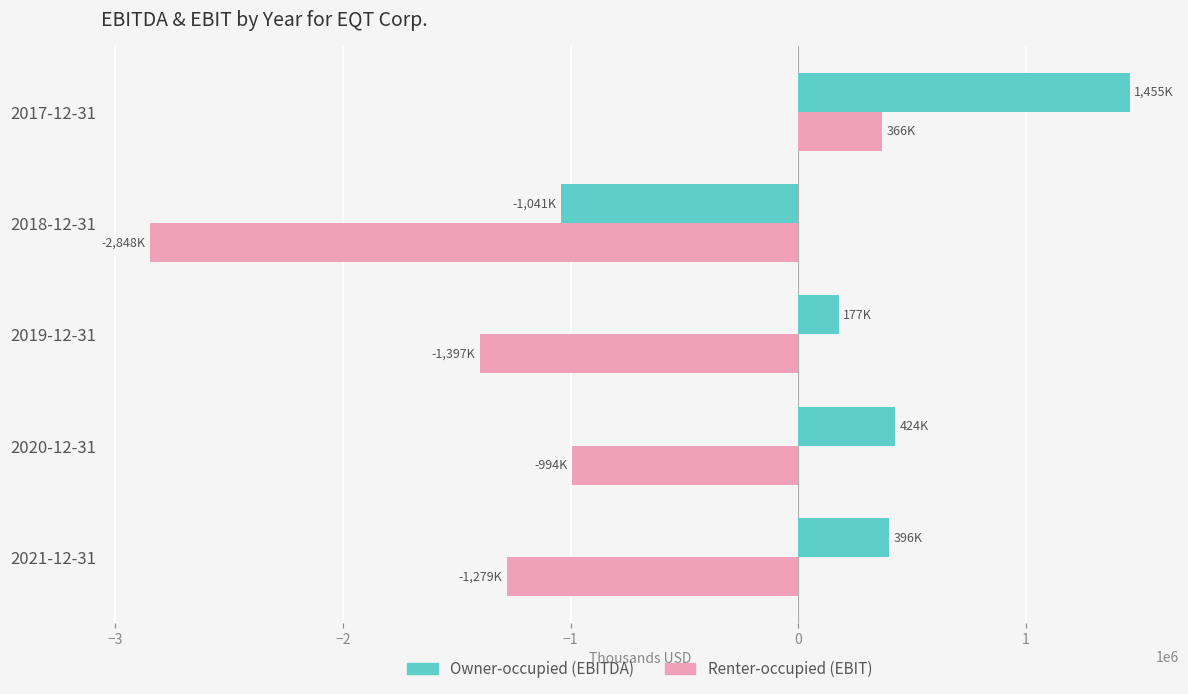

List the series in order of their peak value, lowest first.

Renter-occupied (EBIT), Owner-occupied (EBITDA)